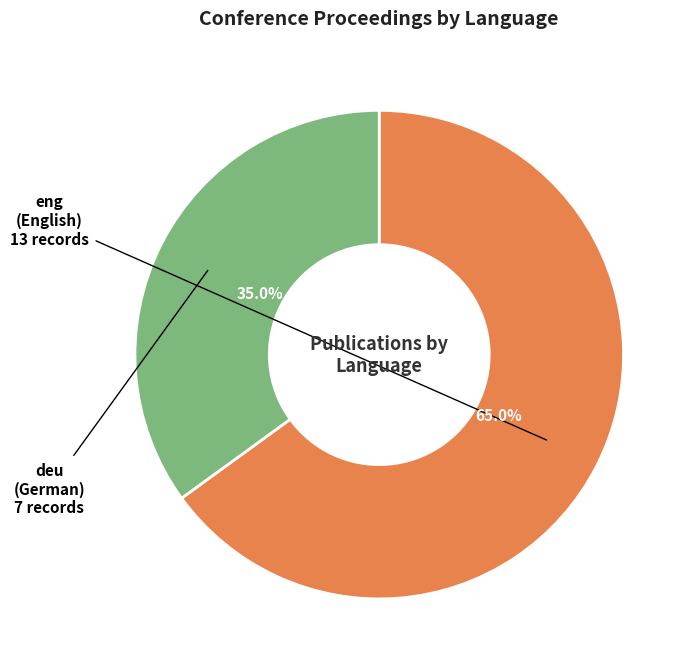

Is there any slice that represents more than half of the pie?

Yes